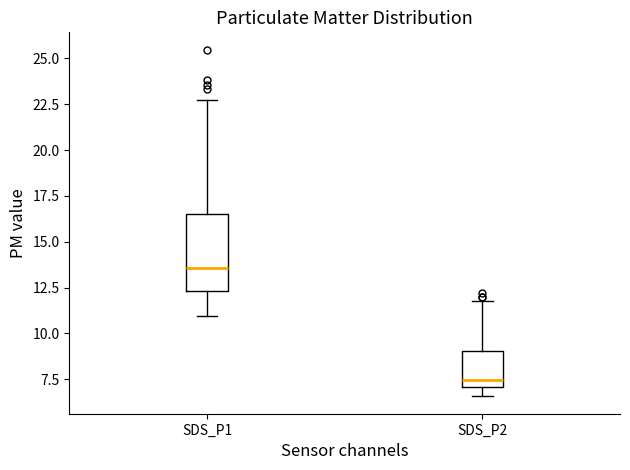

Where does the lower whisker of the box for SDS_P2 end on the y-axis? The values are not printed on the chart, so give them approximately, as read against the axis.

6.5